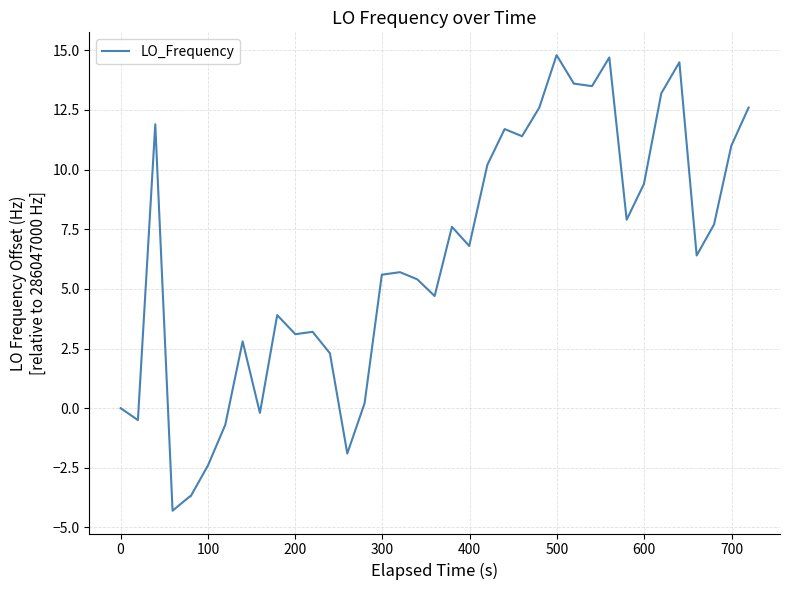

What is the difference between the maximum and minimum values?

19.1